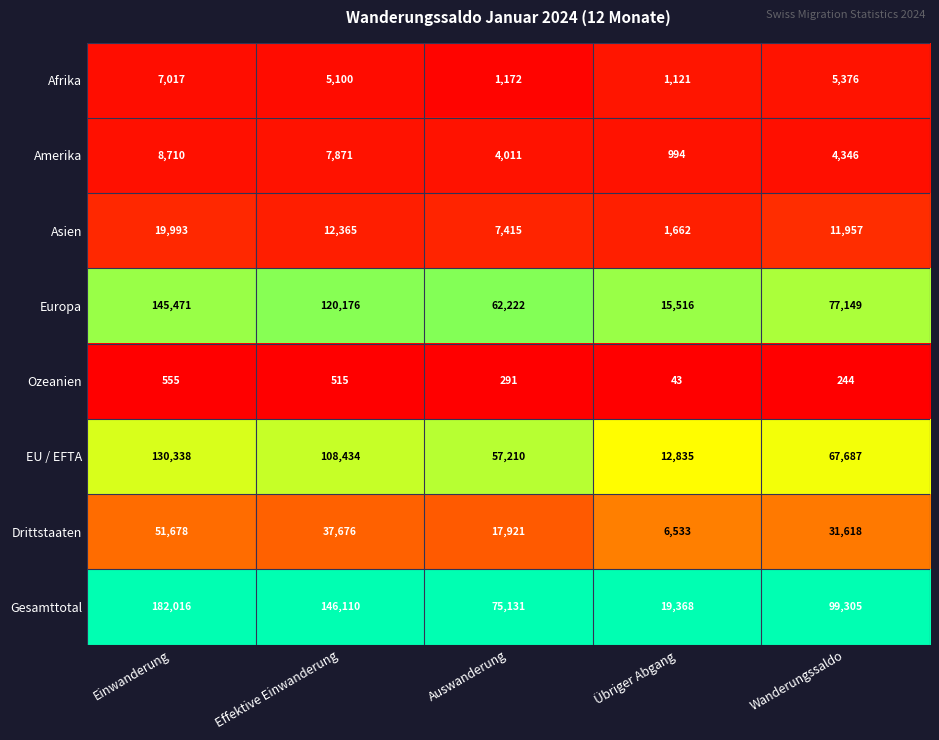

Which series has the widest spread of values?

Gesamttotal